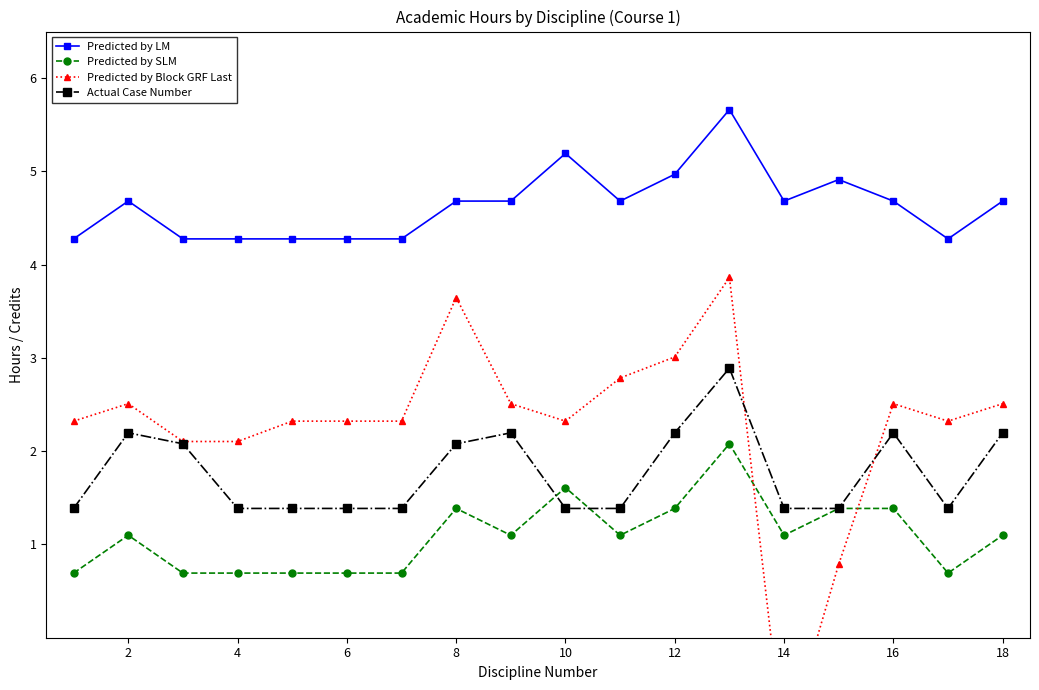

The Actual Case Number series shows 2.2 at 2. True or false?

True